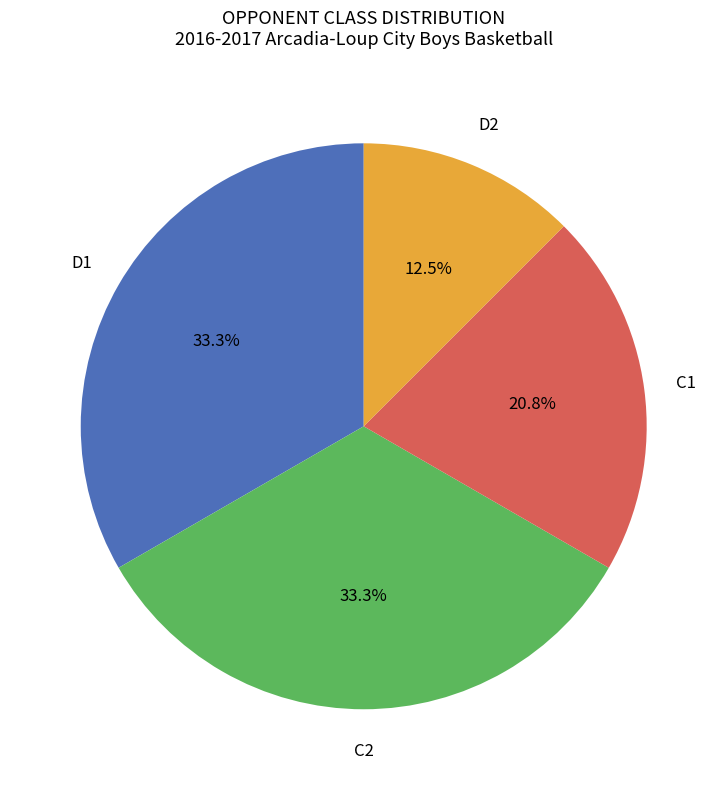

Do C1 and D2 together represent more than half of the pie?

No